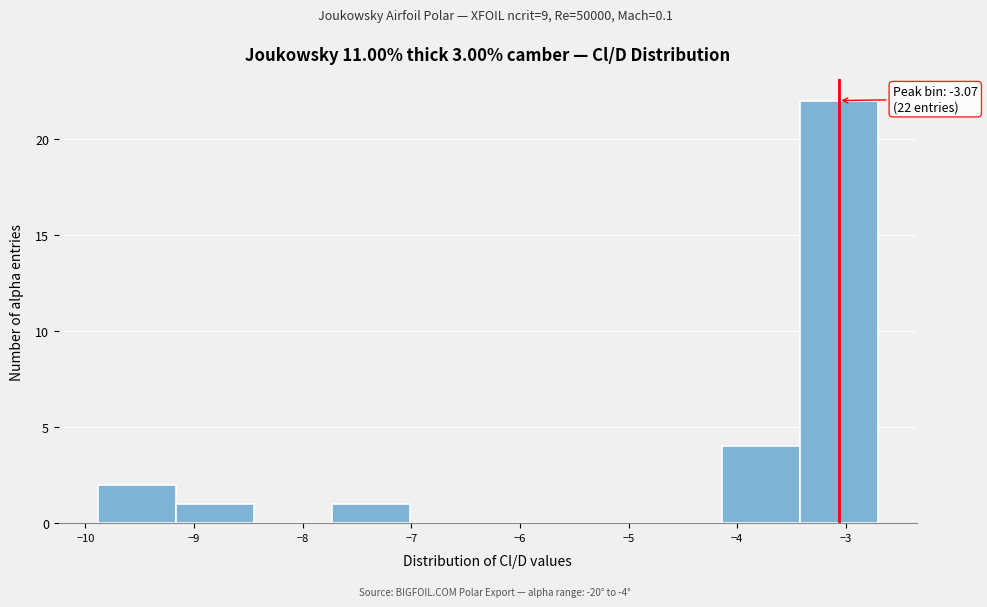

Over which range of the x-axis is the bar tallest?

-3.4 to -2.7